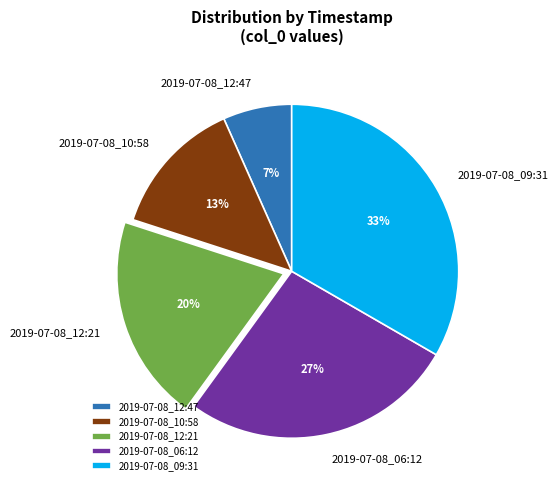

The 2019-07-08_09:31 slice represents 27% of the pie. True or false?

False